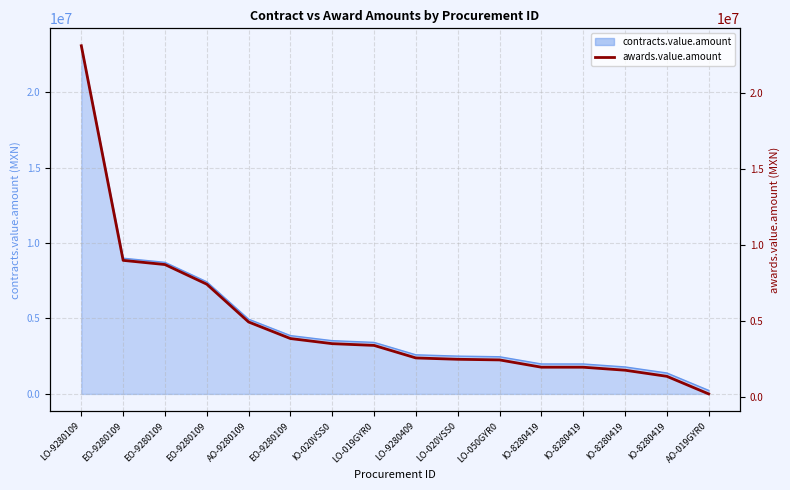

What is the value of the 10th point from the left?

2504494.0